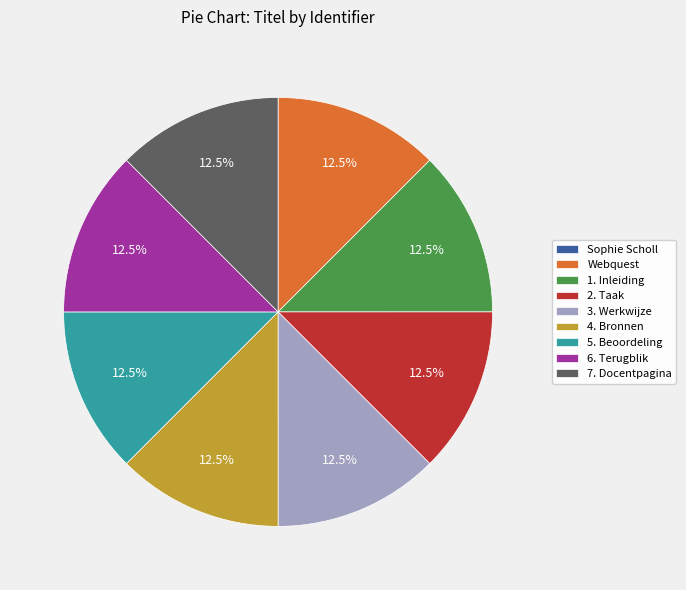

Is there a majority slice in this chart?

No